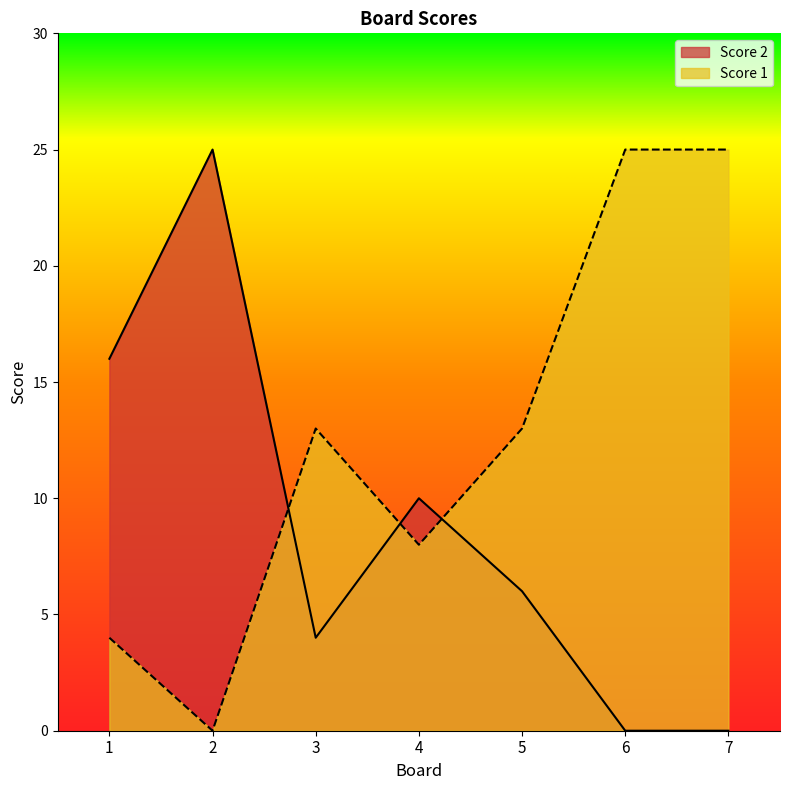

Between 5 and 6, which series saw the biggest shift?

Score 1